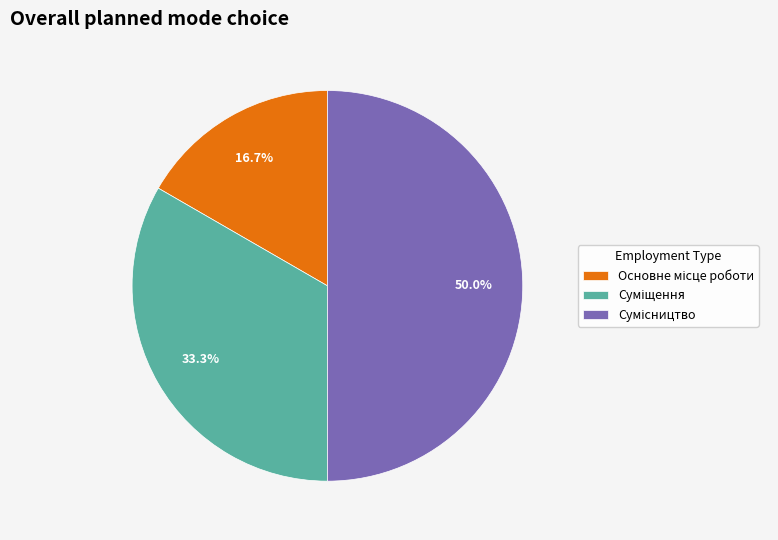

To the nearest percent, what is the difference between the Основне місце роботи and Суміщення slice percentages?

17%